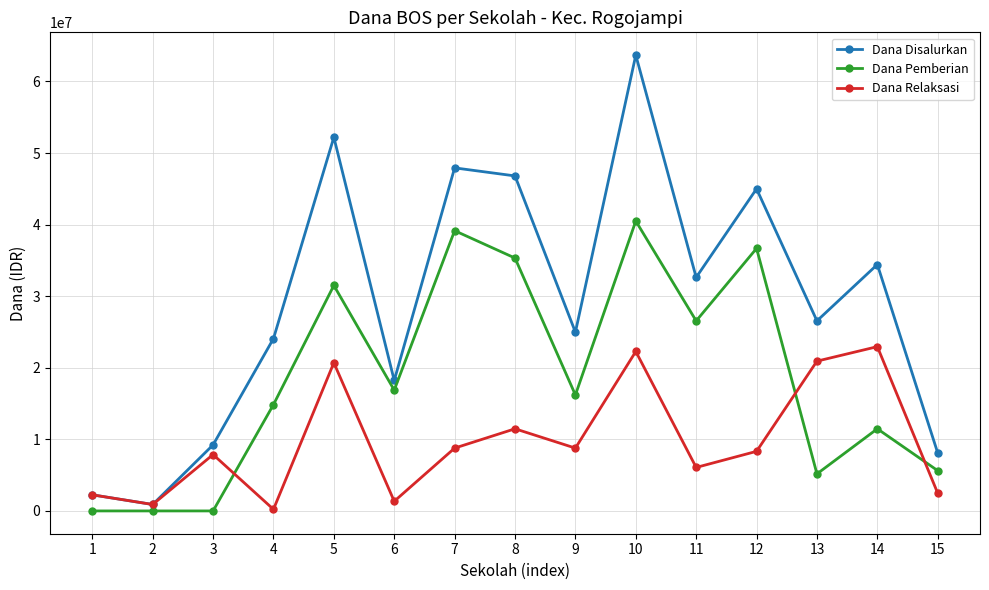

How many lines are shown in the chart?

3